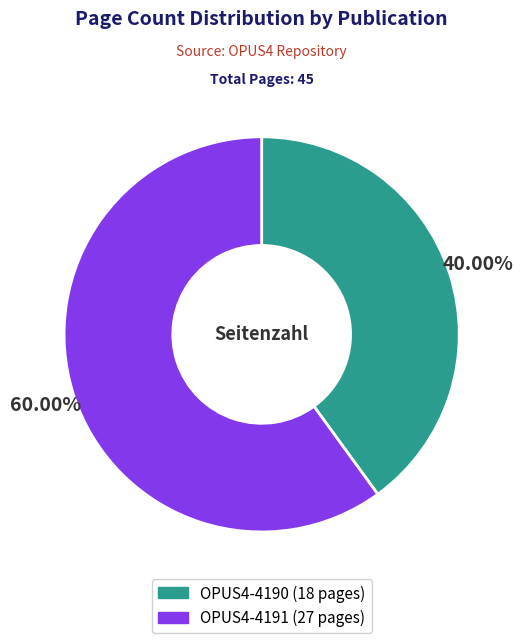

Rank the categories by value from highest to lowest.

OPUS4-4191, OPUS4-4190